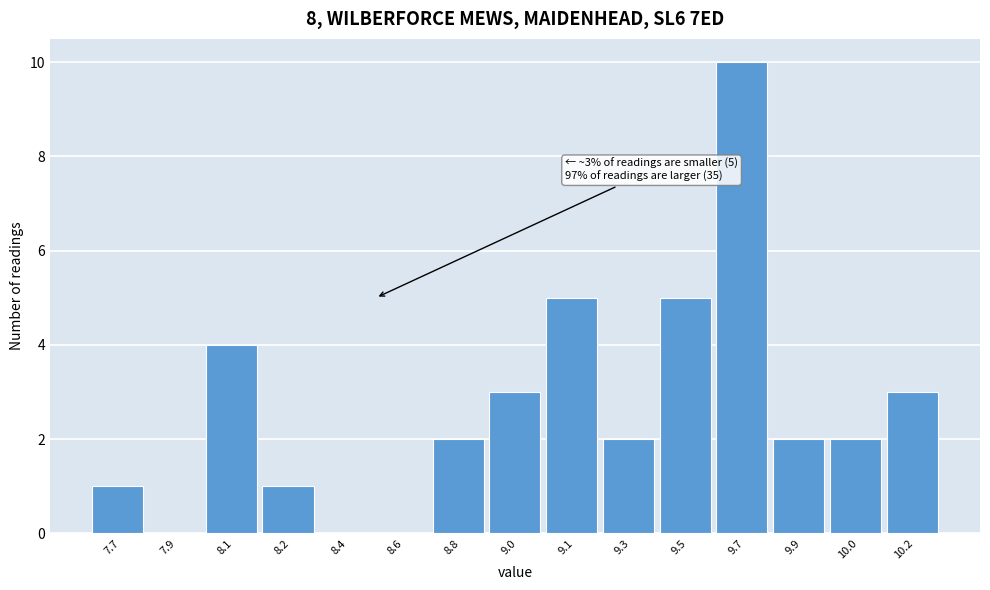

Reading left to right, transcribe all the data shown in this chart.

7.7=1	7.9=0	8.1=4	8.2=1	8.4=0	8.6=0	8.8=2	9.0=3	9.1=5	9.3=2	9.5=5	9.7=10	9.9=2	10.0=2	10.2=3